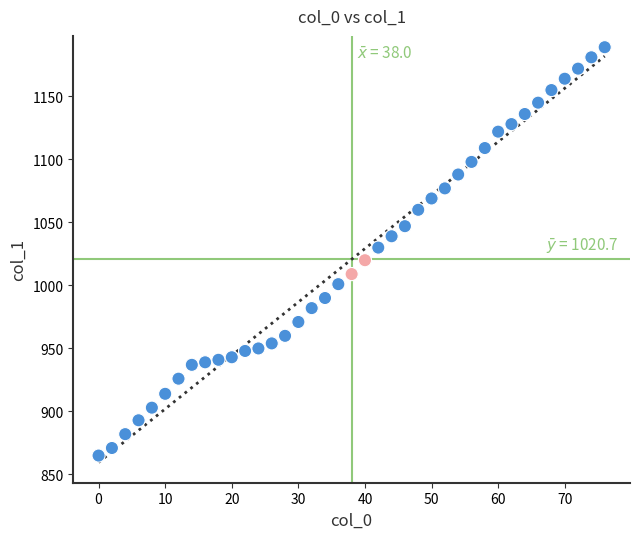

What is the range of Y values (max minus min)?

324